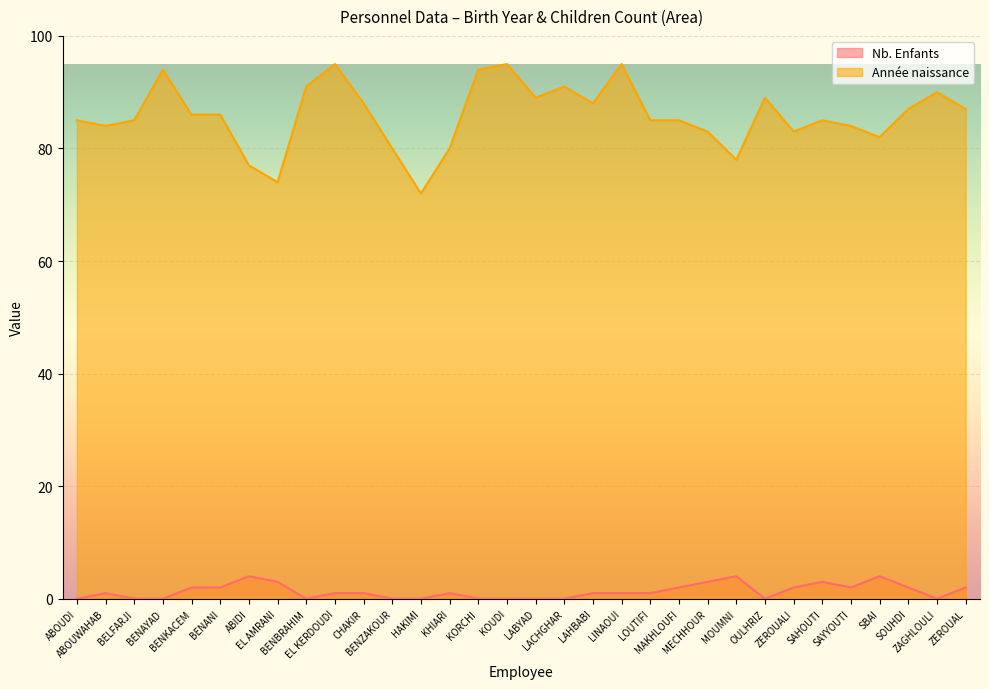

What is the average value of the Année naissance series?

86